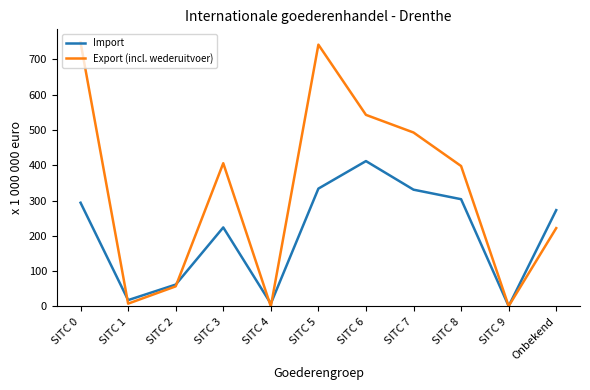

What is the maximum value for Import?

412